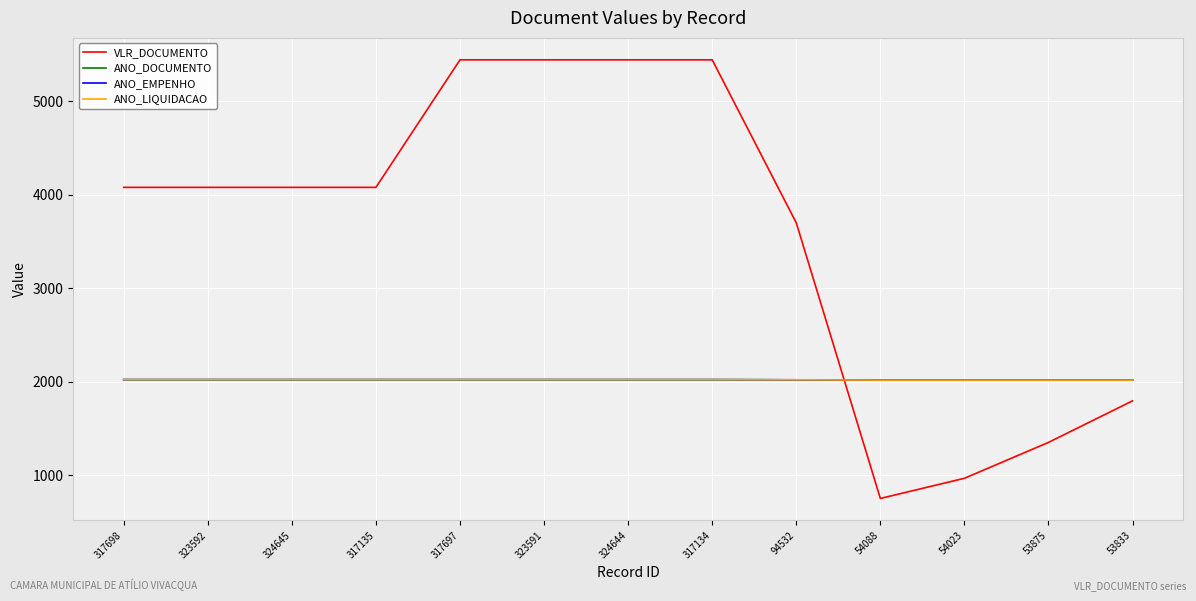

Does the chart have visible grid lines?

Yes